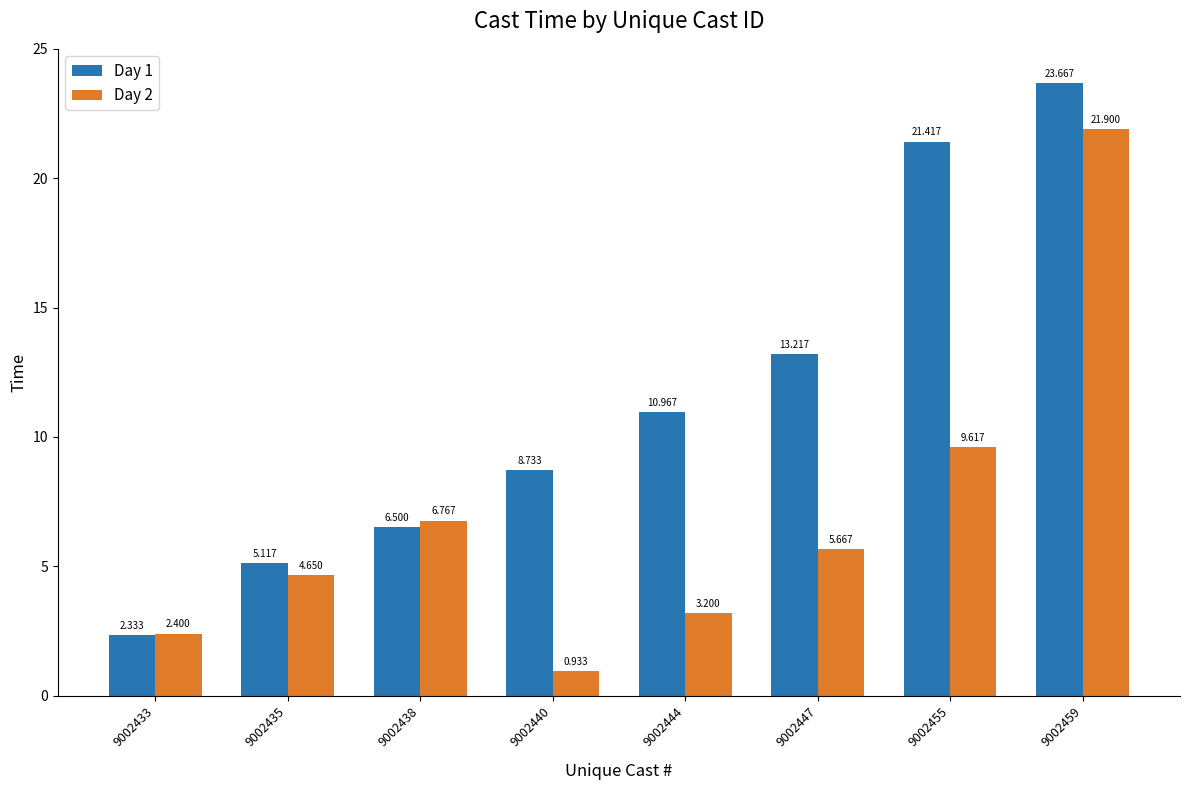

What is the difference between the Day 2 values at 9002444 and 9002447?

2.5